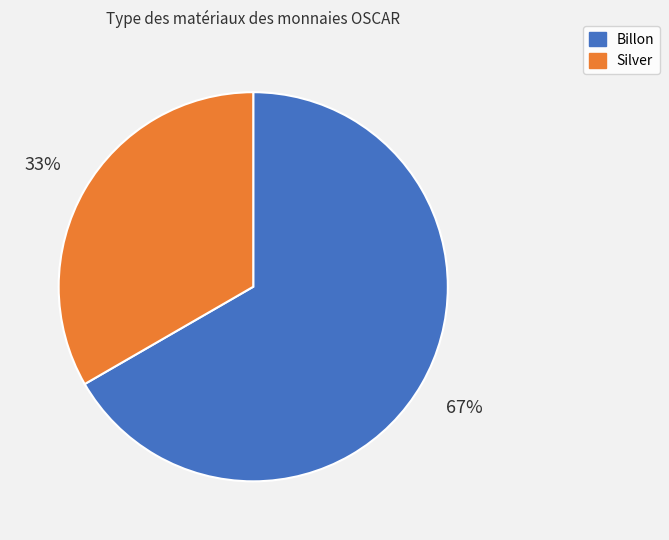

To the nearest percent, what is the average slice percentage?

50%